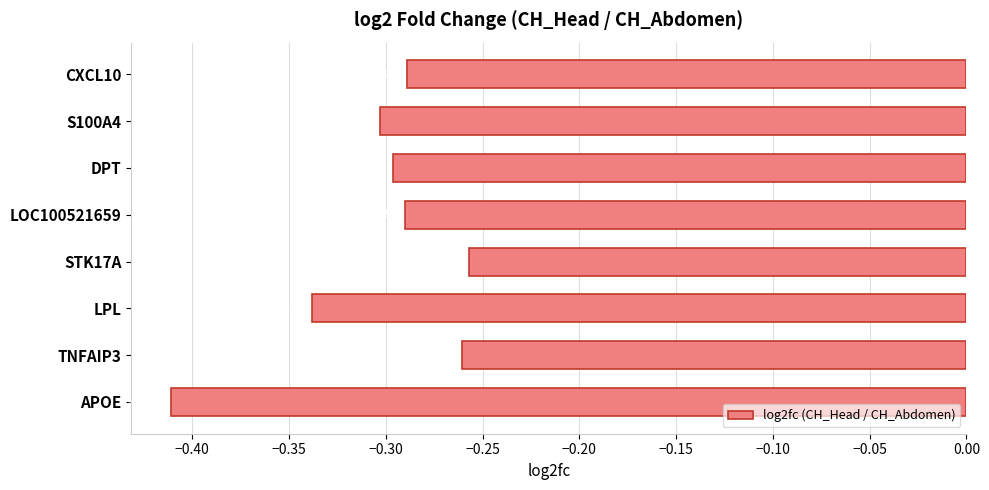

At which label is the value closest to 0?

STK17A